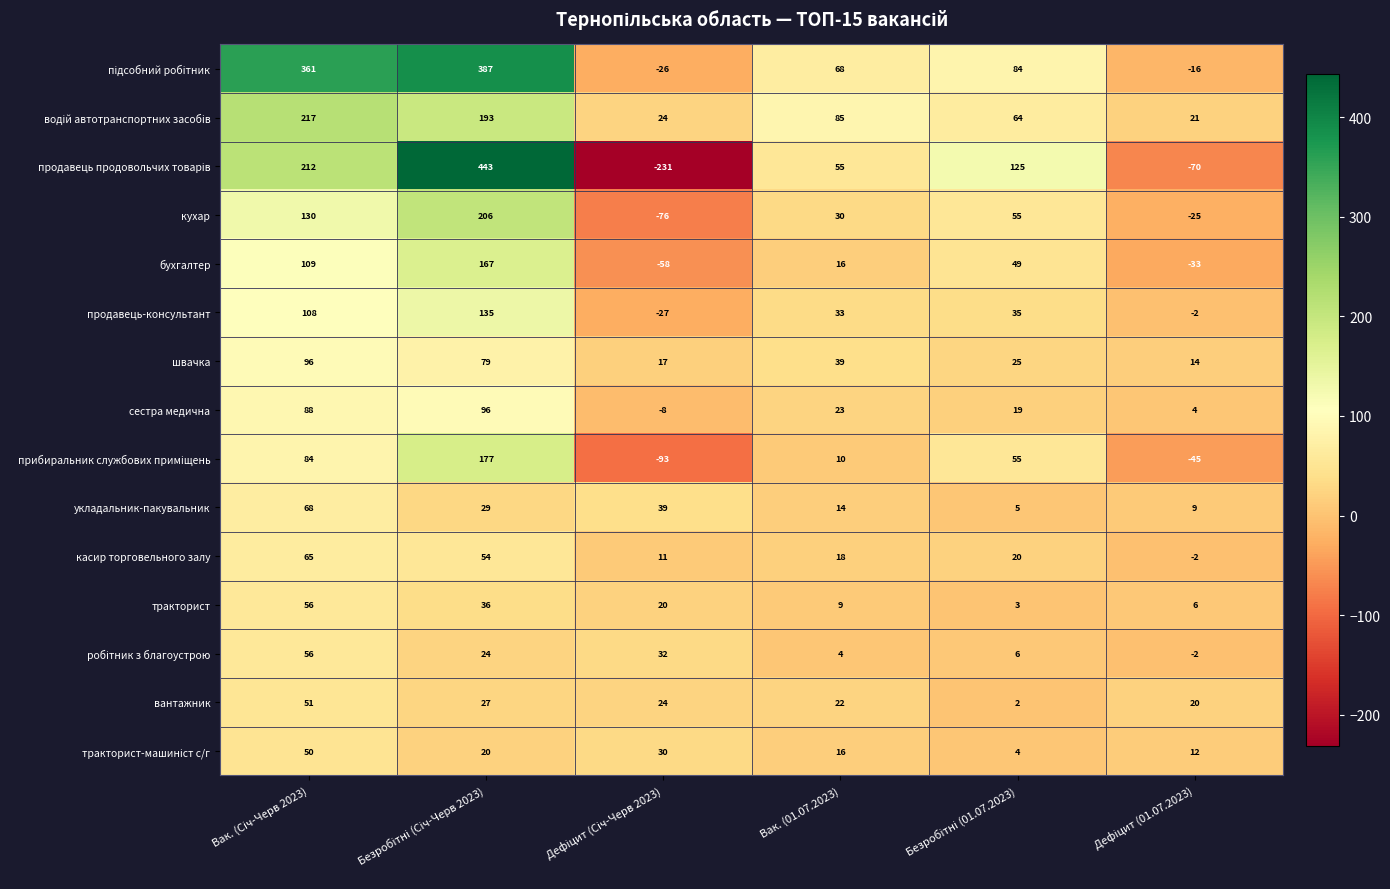

What is the difference between the maximum and minimum values in the касир торговельного залу series?

67